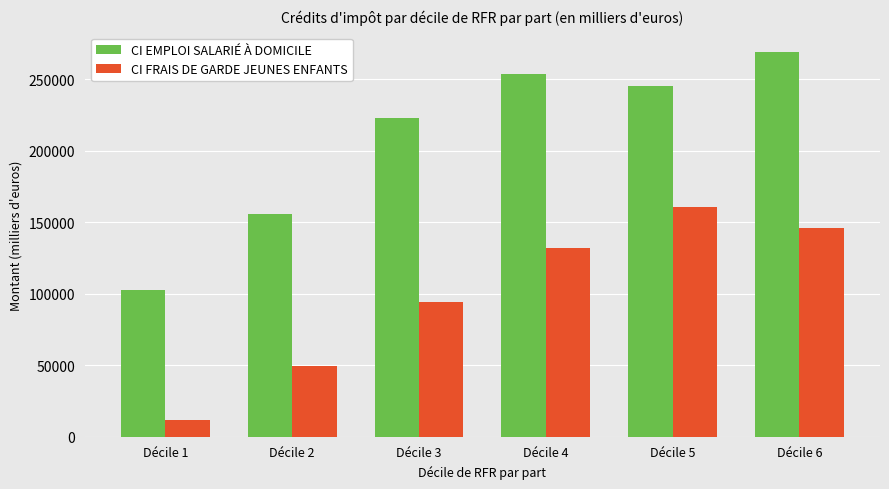

The CI FRAIS DE GARDE JEUNES ENFANTS series shows 244160.8 at Décile 5. True or false?

False